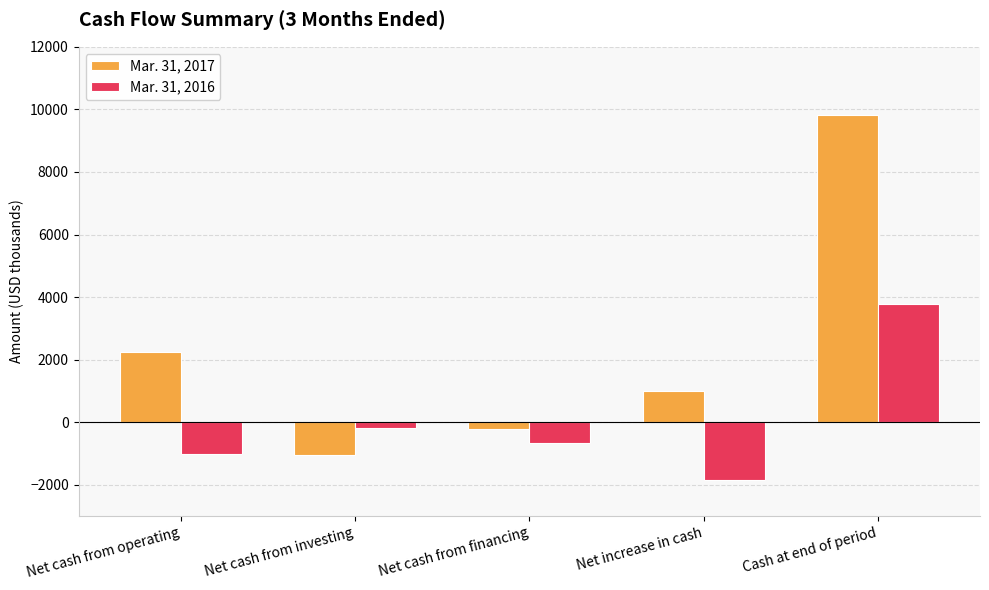

Are the bars grouped side by side (vs. stacked)?

Yes